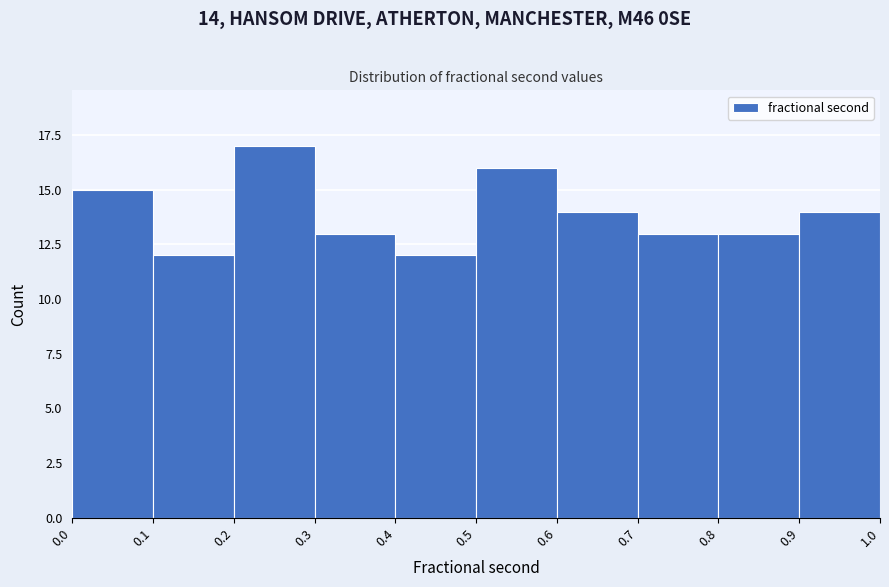

Over which range of the x-axis is the bar tallest?

0.2 to 0.3